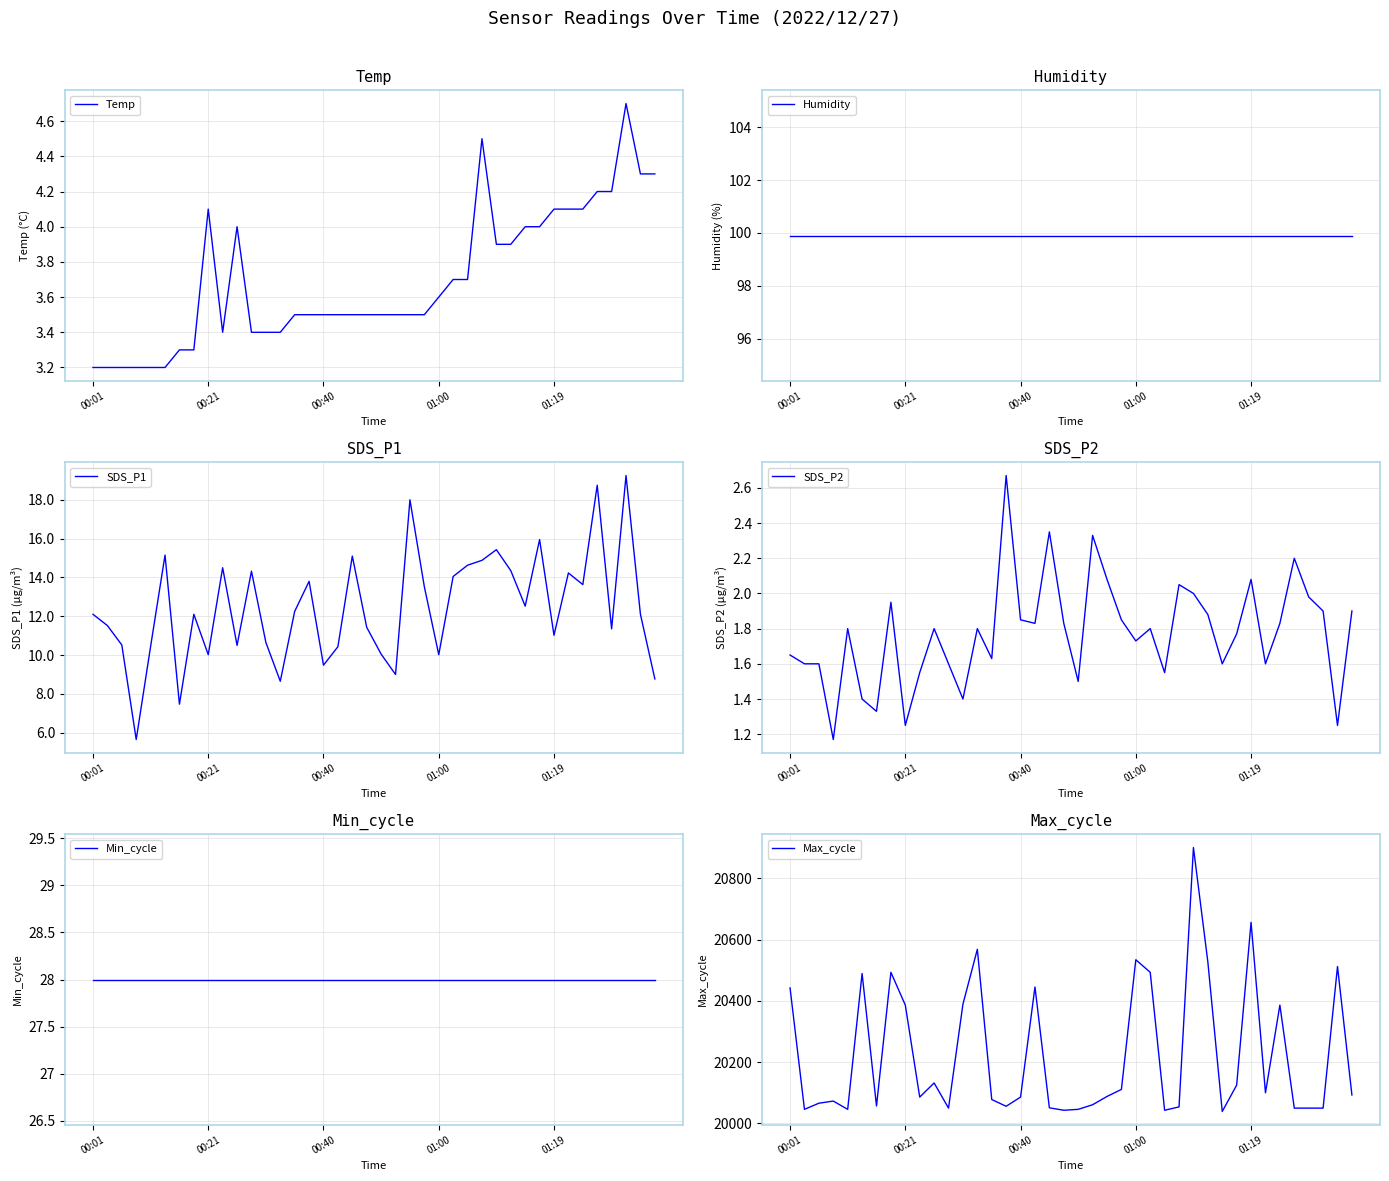

What is the maximum value for Temp?

4.7